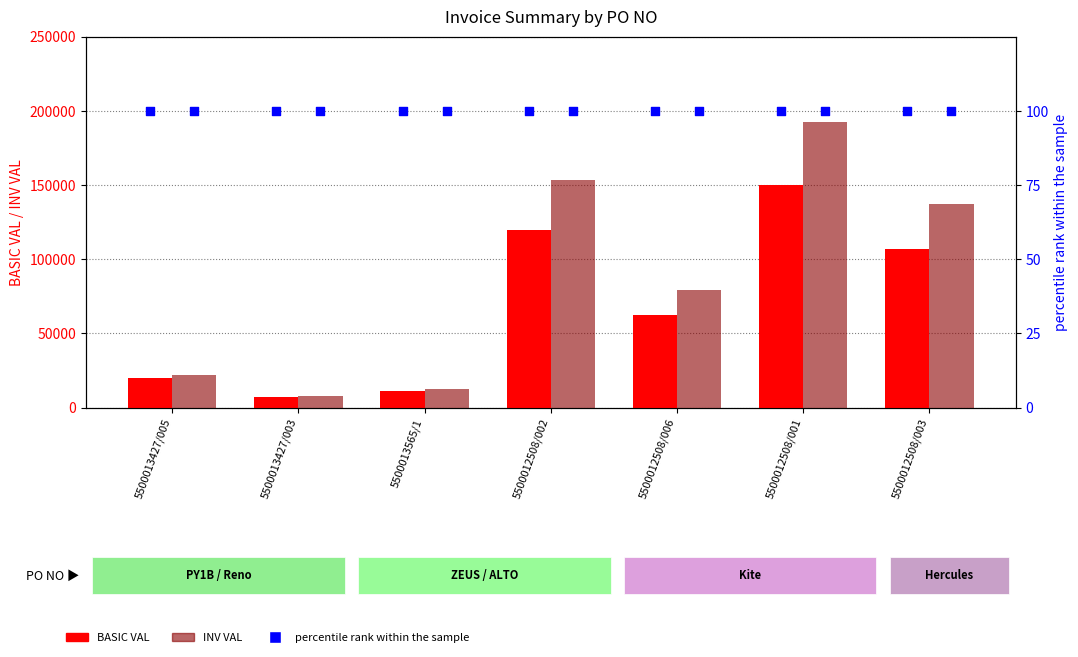

Is the value of BASIC VAL at 5500012508/006 greater than the value of INV VAL at 5500012508/001?

No